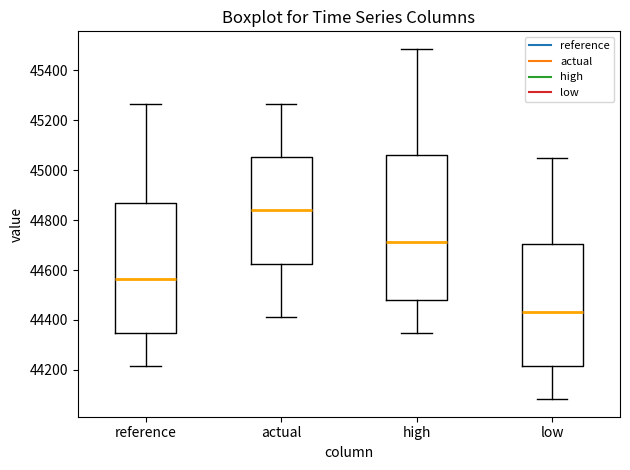

Comparing the boxes themselves (not the whiskers), which one is the tallest?

high